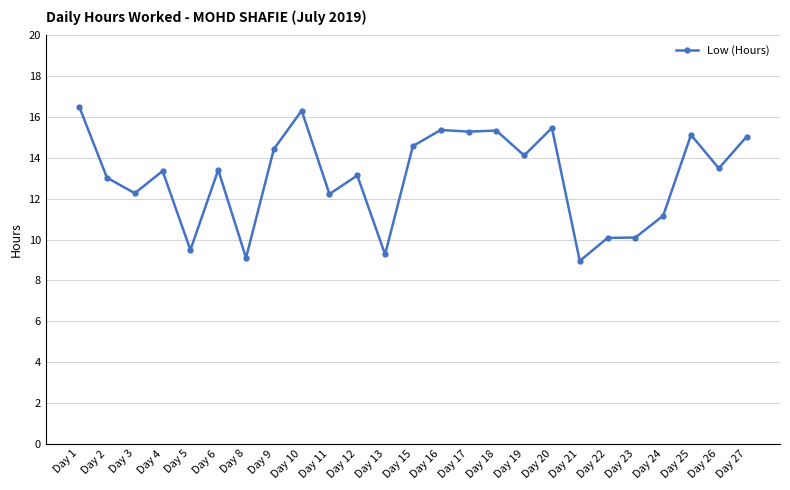

What is the value of the 22nd point from the left?

11.2